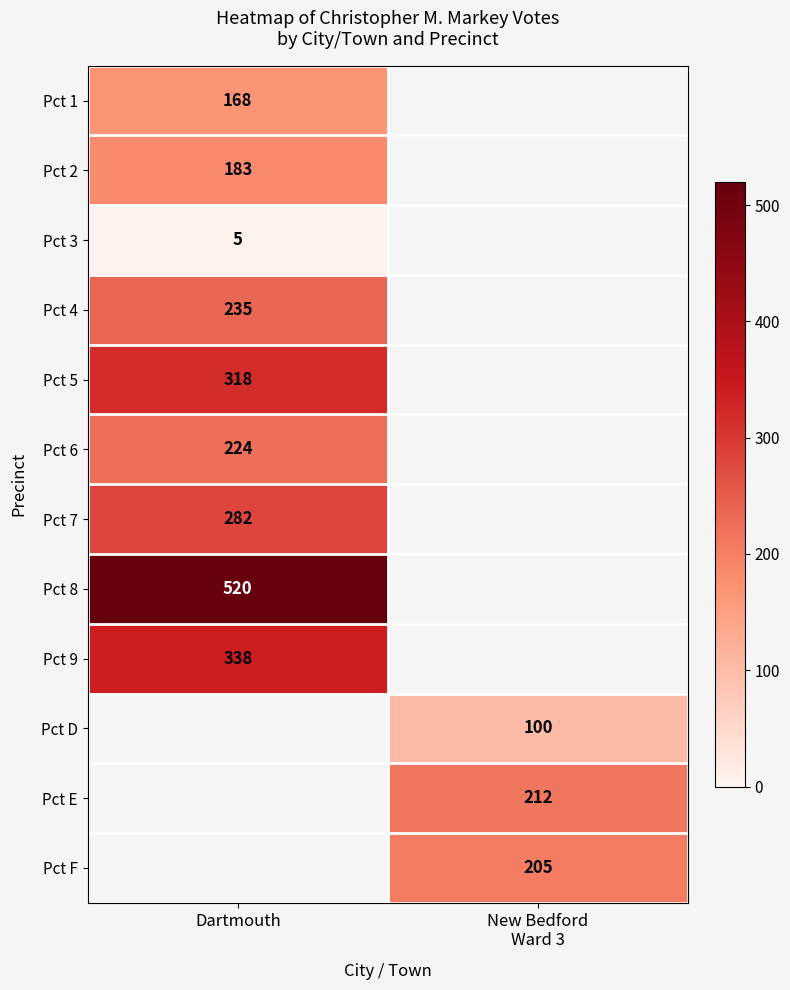

Which has a higher value, New Bedford
Ward 3 or Dartmouth?

Dartmouth